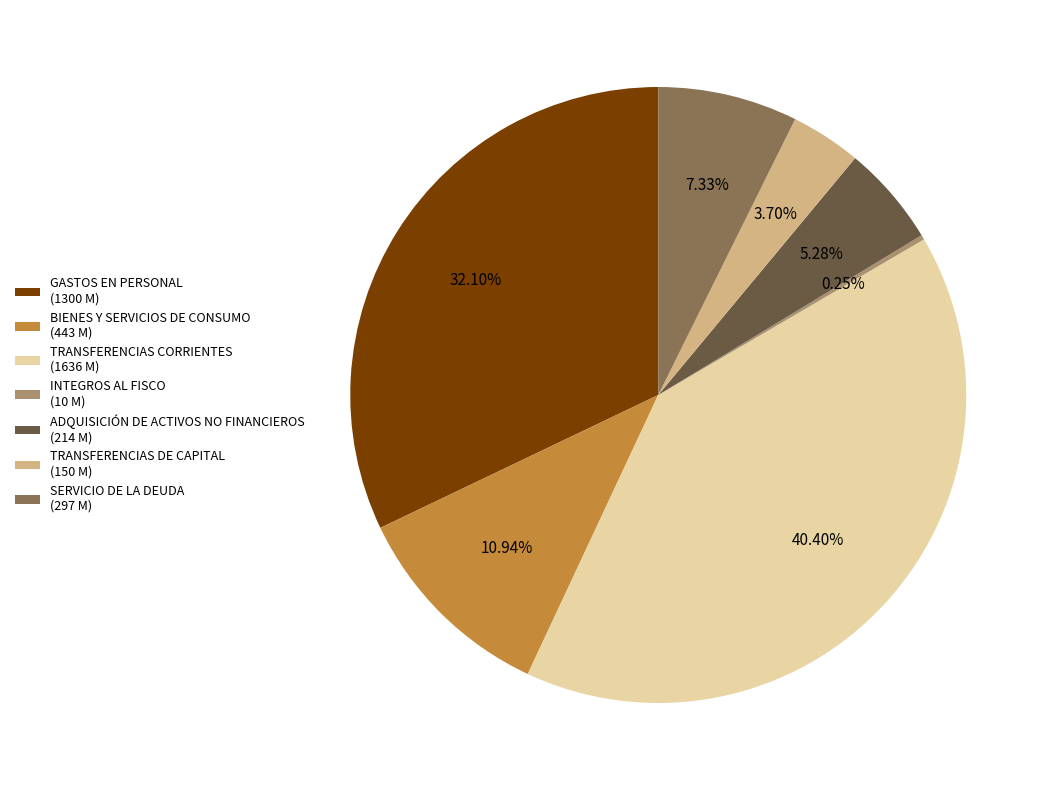

Combined, do GASTOS EN PERSONAL (1300 M) and BIENES Y SERVICIOS DE CONSUMO (443 M) account for over 50%?

No